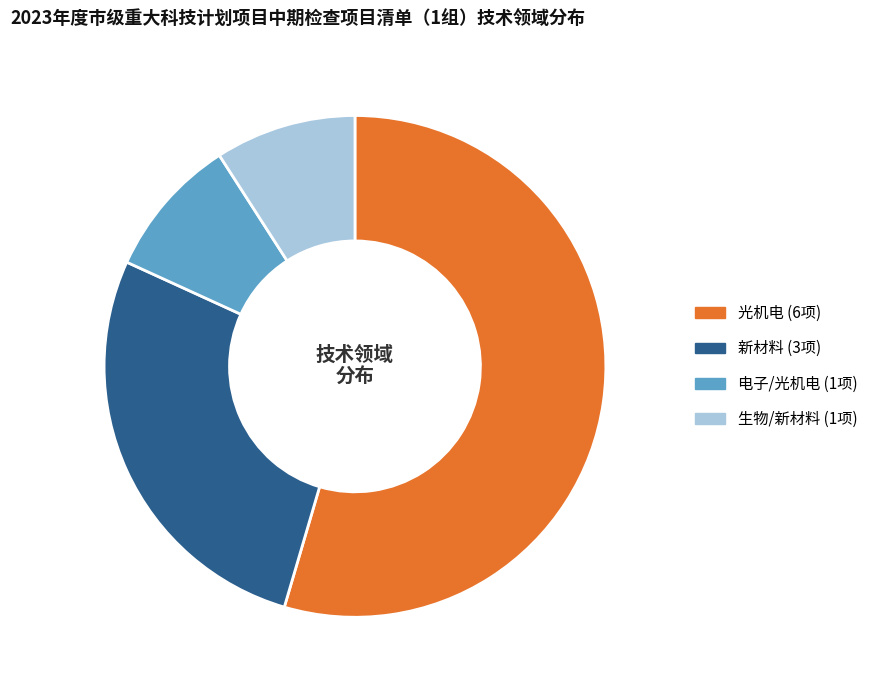

Is the sum of 新材料 and 电子/光机电 greater than half?

No